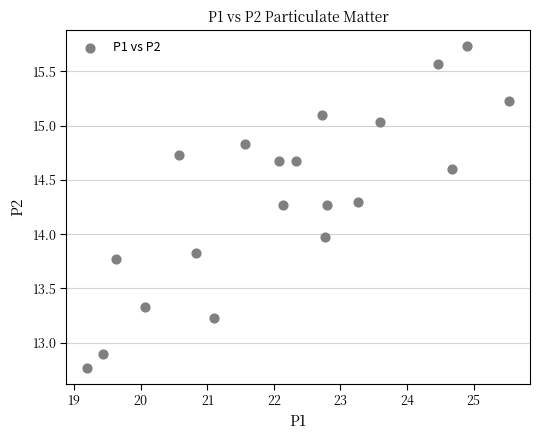

What is the range of Y values (max minus min)?

3.0